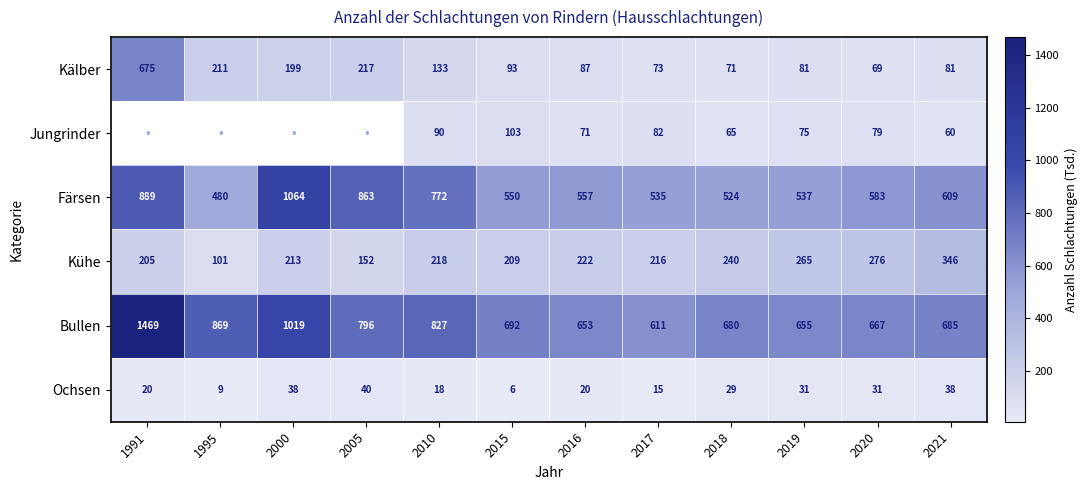

What is the maximum value for Kälber?

675